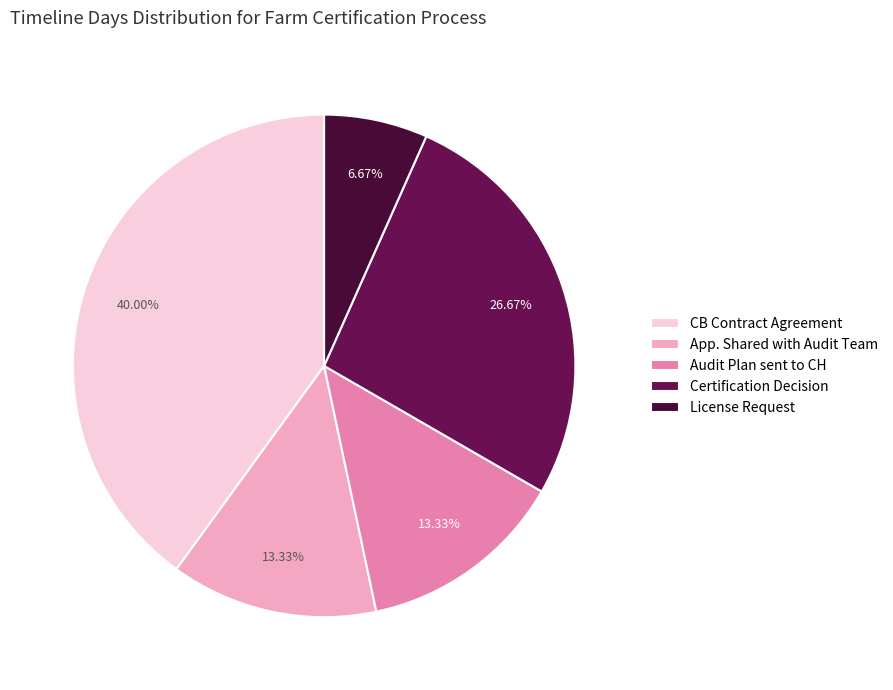

How many segments does this pie chart have?

5